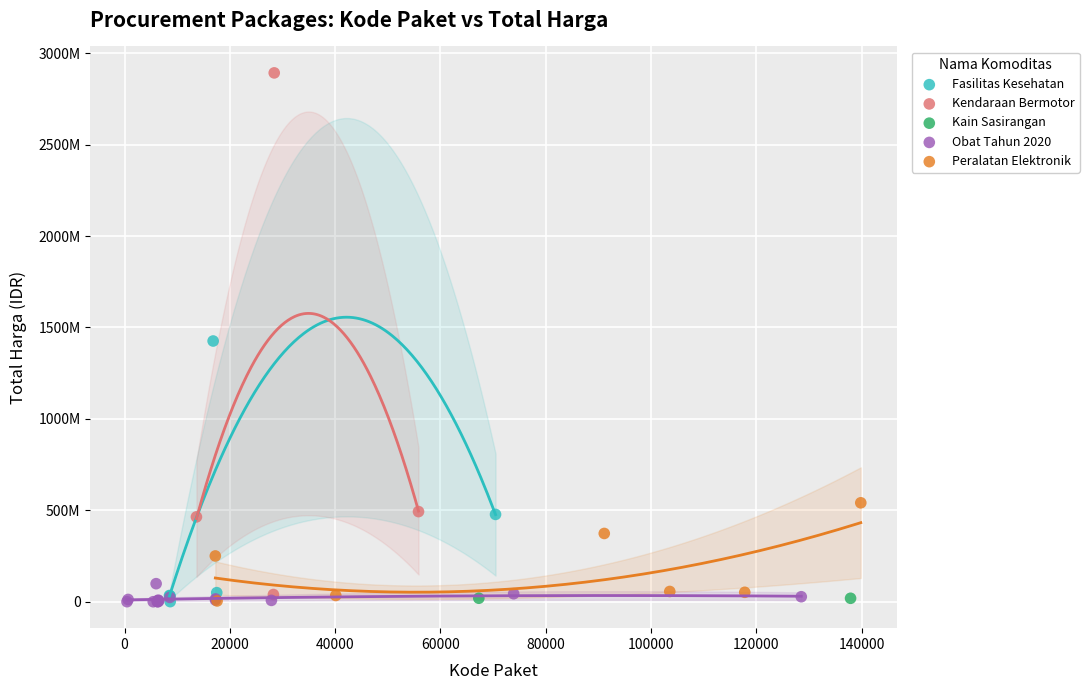

Which series reaches the maximum Y coordinate?

Kendaraan Bermotor